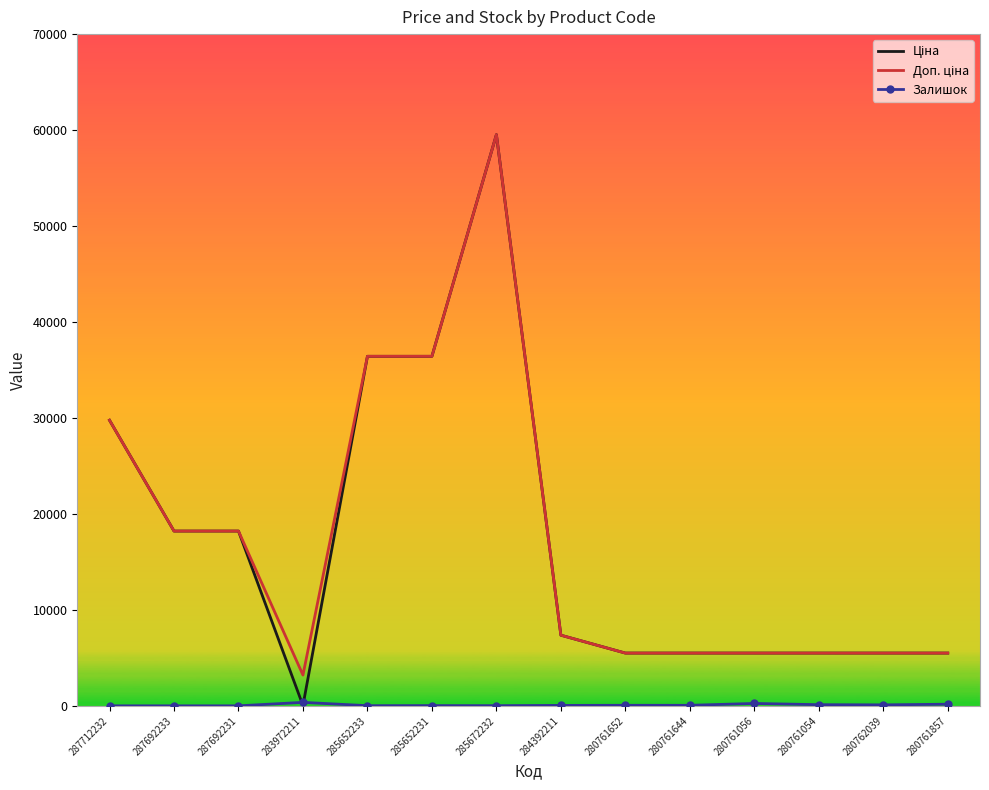

Count the number of categories in the chart.

14